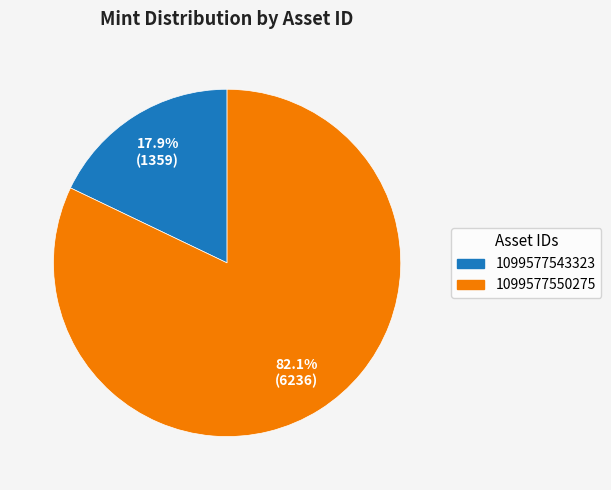

To the nearest percent, what is the difference between the 1099577543323 and 1099577550275 slice percentages?

64%